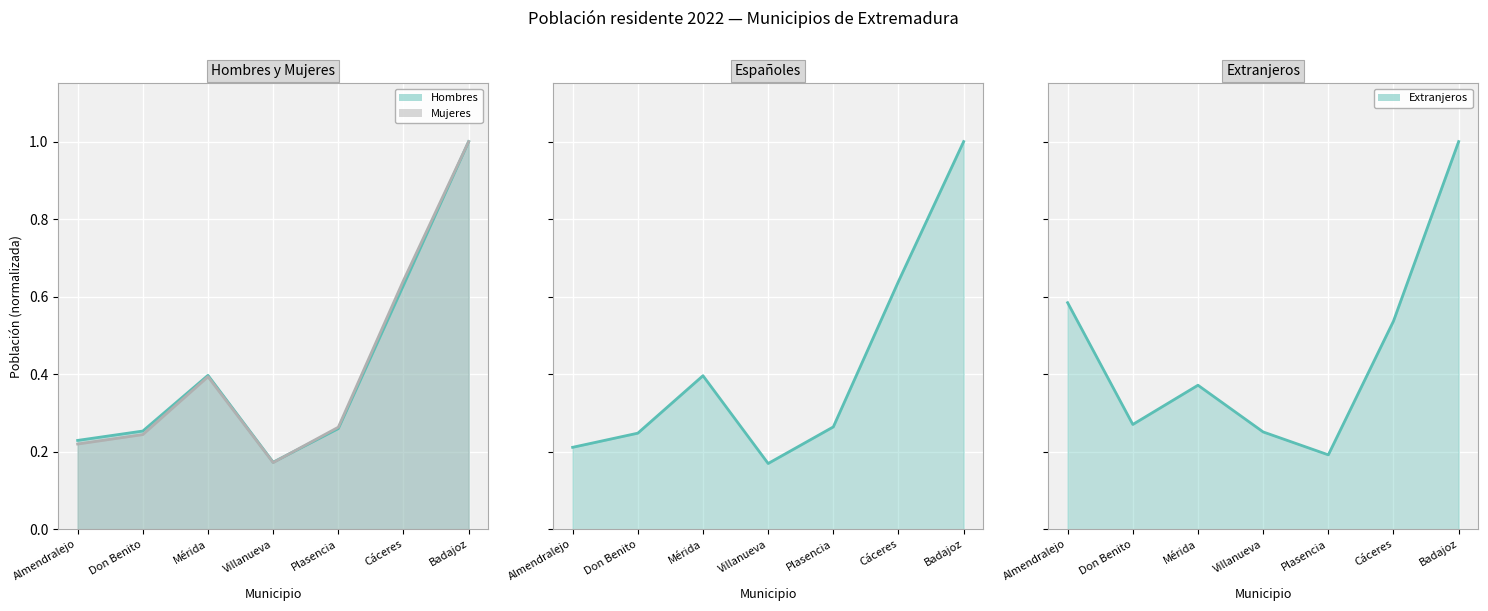

What value does the Extranjeros series have at Mérida?

0.4